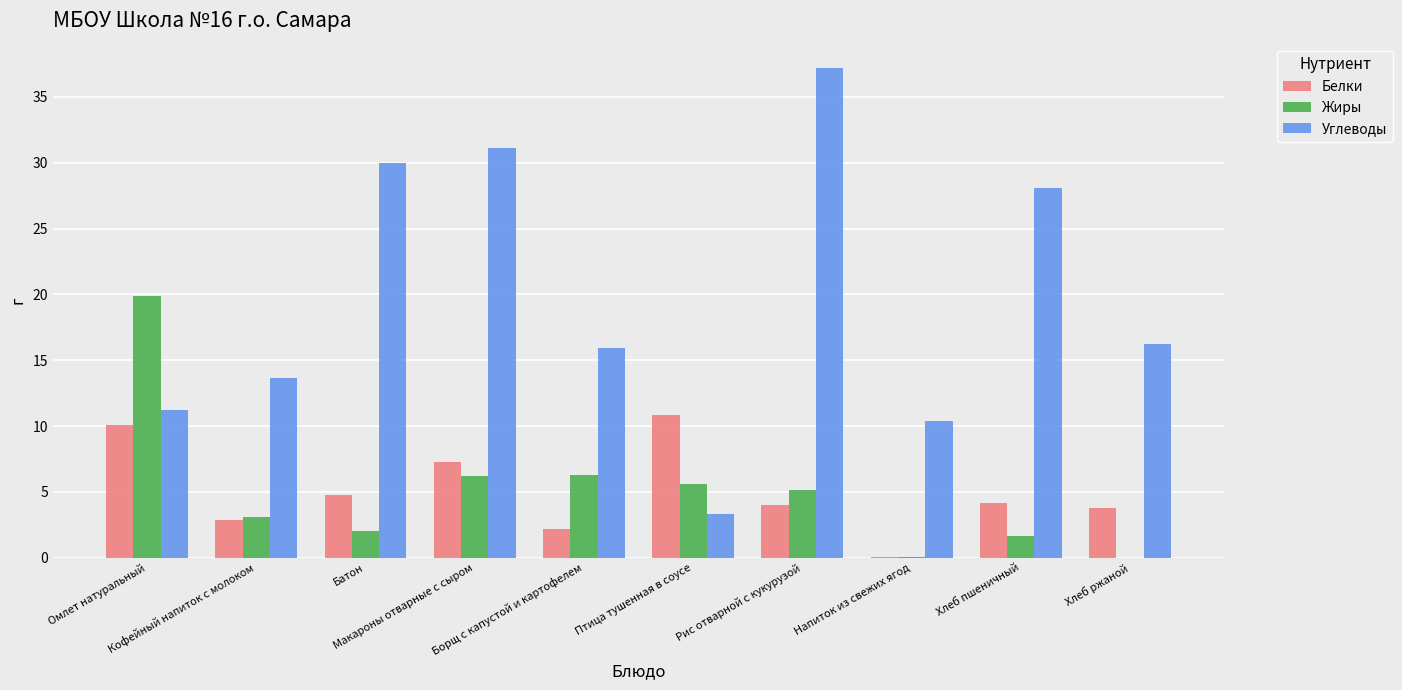

How many categories are shown in the chart?

10